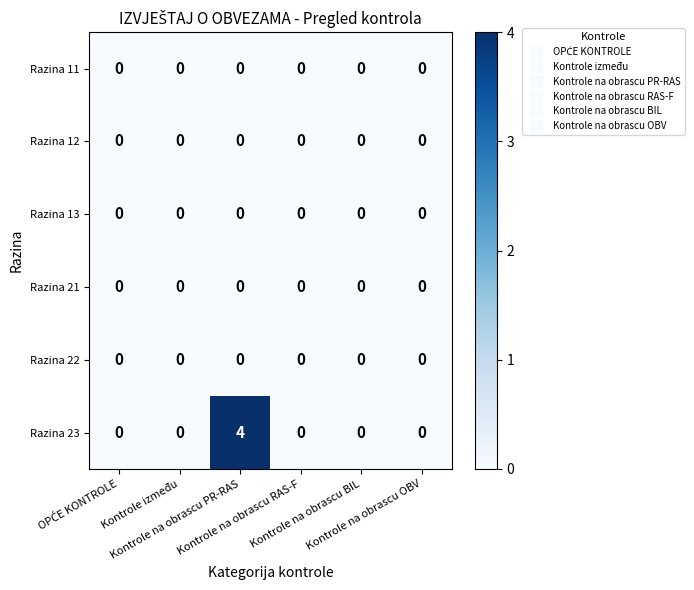

Which series has the largest total across all categories?

Razina 23